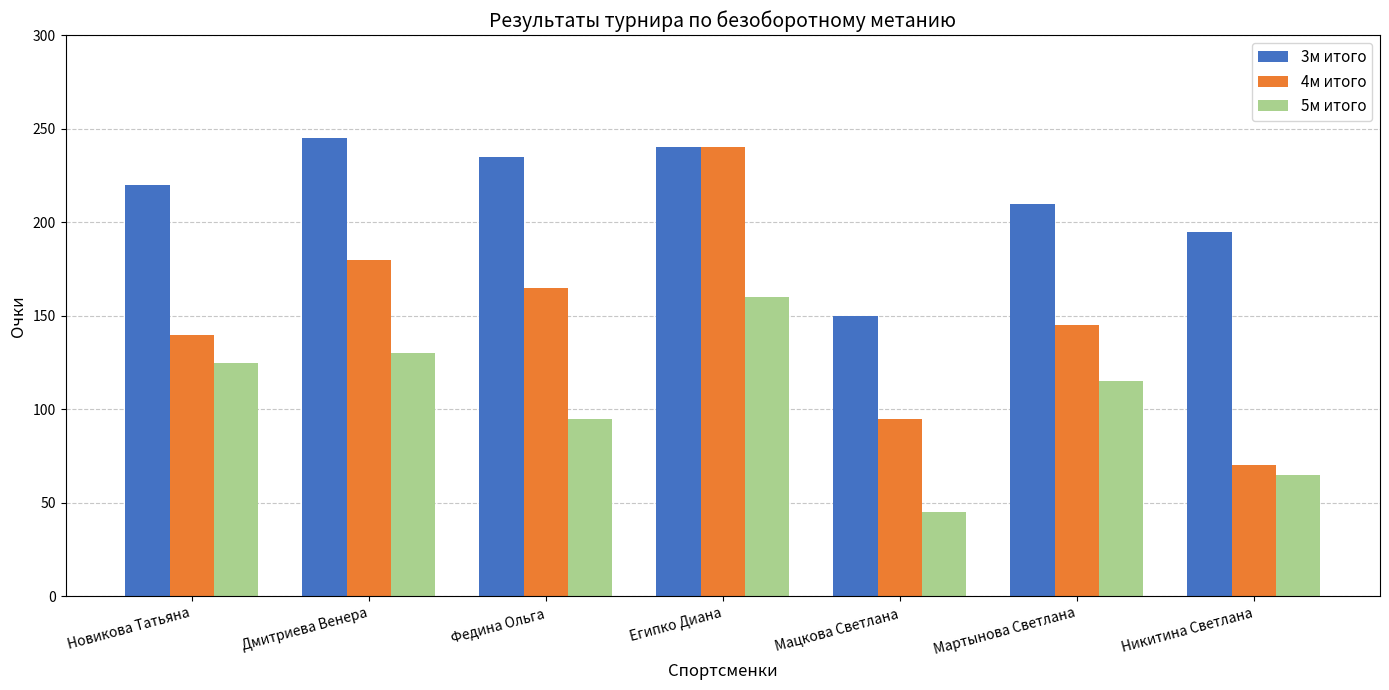

At which label does 4м итого reach its peak?

Египко Диана